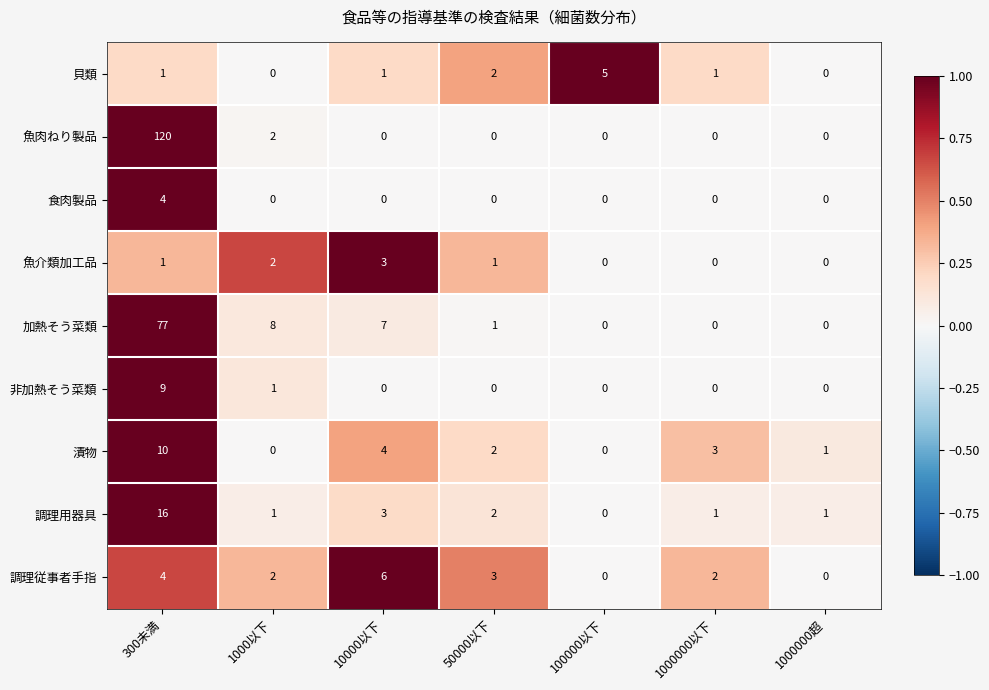

Which series has the widest spread of values?

魚肉ねり製品